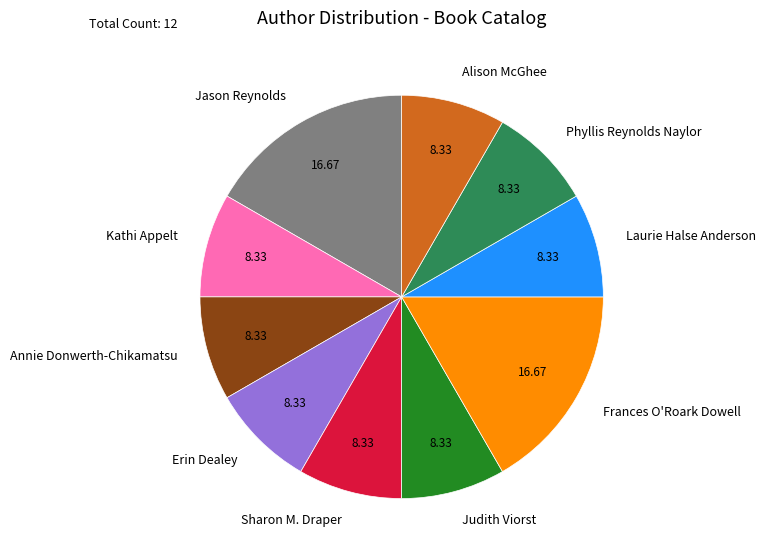

Combined, do Alison McGhee and Jason Reynolds account for over 50%?

No